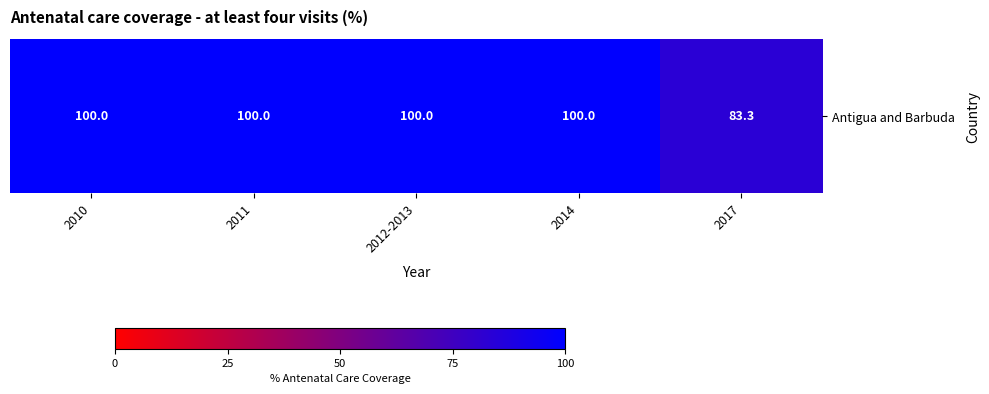

List the labels in order of value, largest first.

2010, 2011, 2012-2013, 2014, 2017